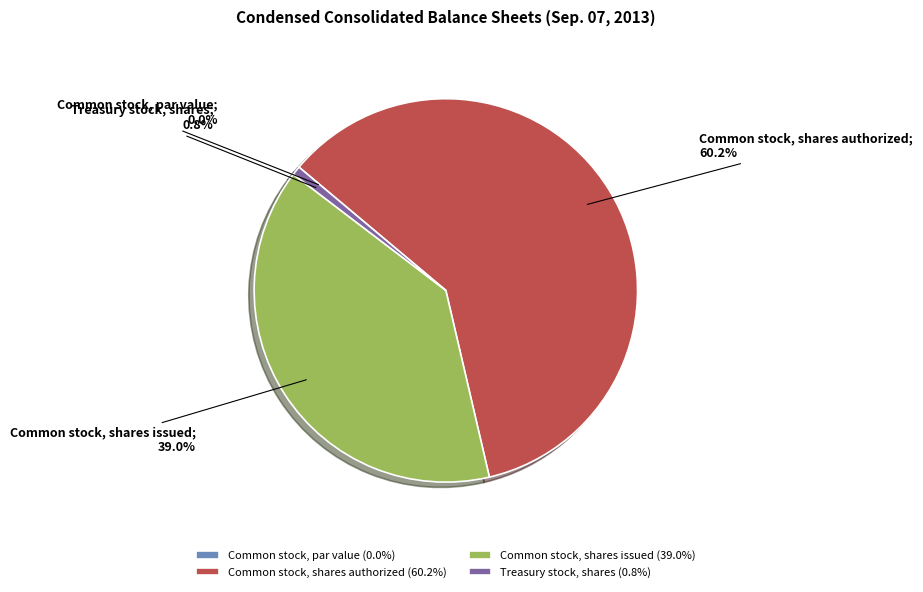

What is the ratio of the value at Common stock, shares issued to the value at Treasury stock, shares?

51.8